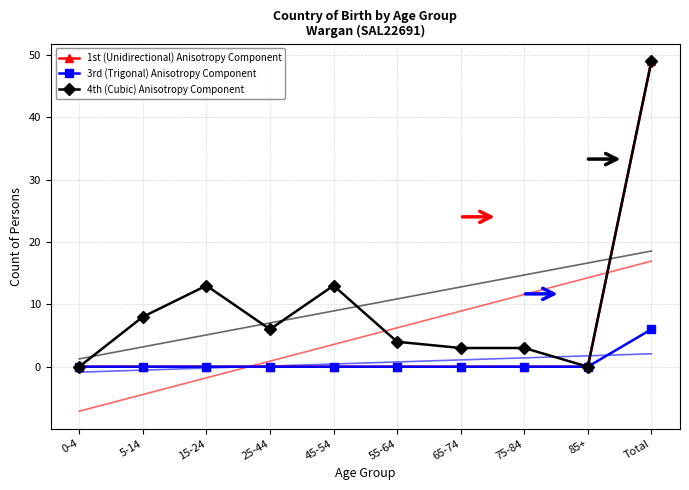

What is the difference between the maximum and minimum values in the 1st (Unidirectional) Anisotropy Component series?

49